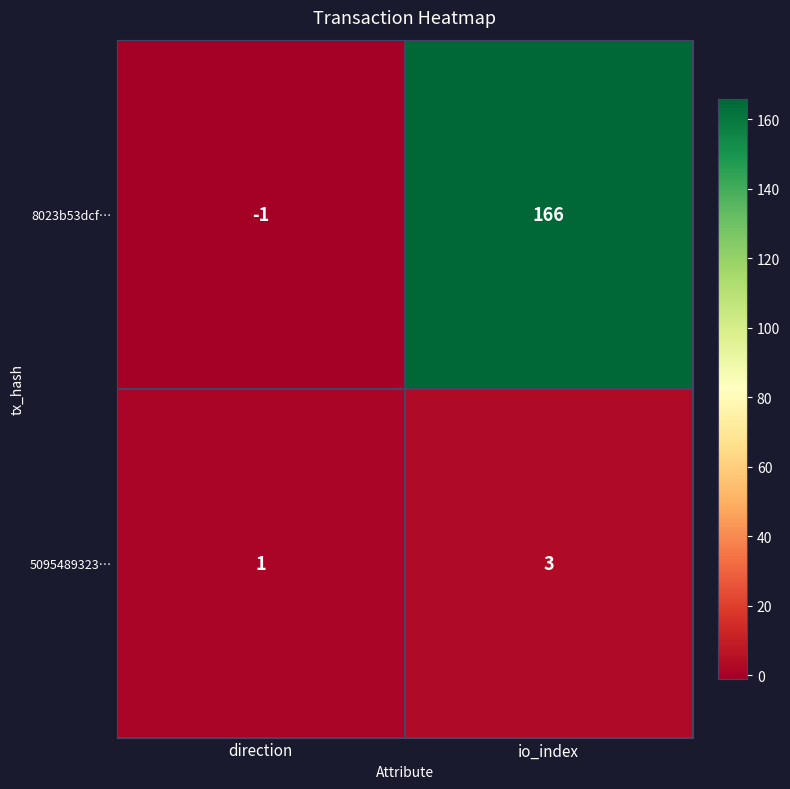

Reading right to left, list all the values displayed in this chart.

8023b53dcf…: io_index=166	direction=-1
5095489323…: io_index=3	direction=1